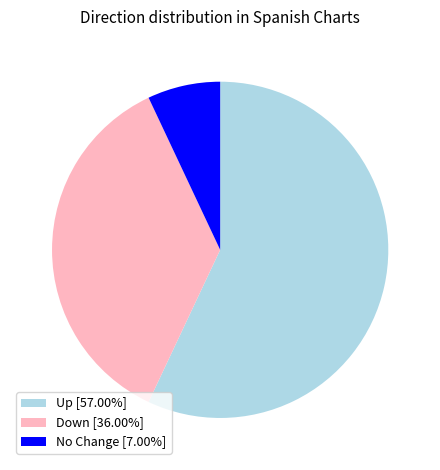

Is there any slice that represents more than half of the pie?

Yes